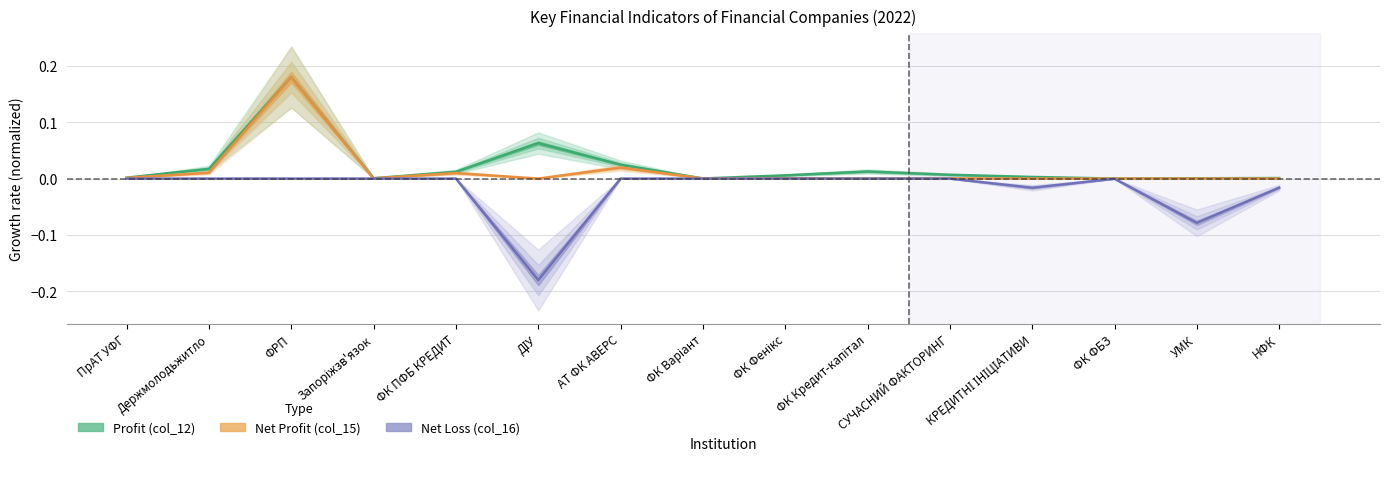

What position from the right is ДІУ?

10